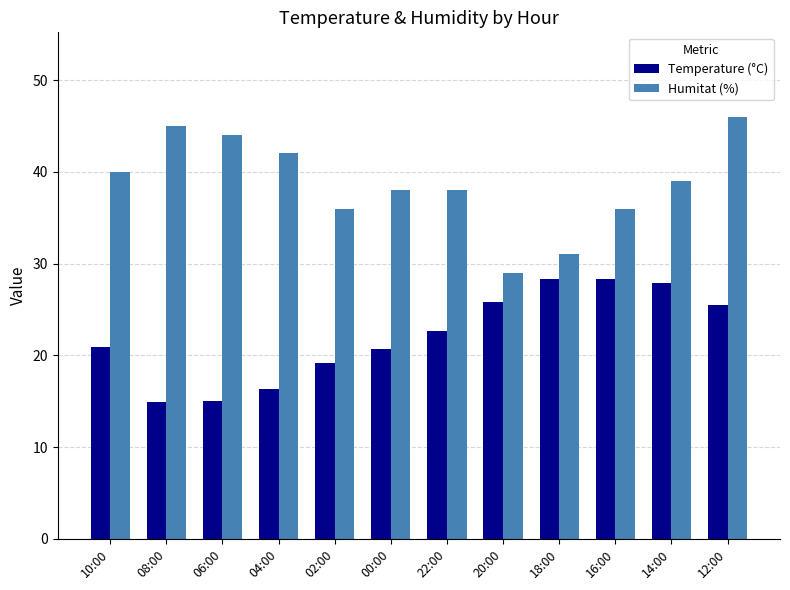

What is the approximate value of Temperature (°C) at 14:00?

27.9